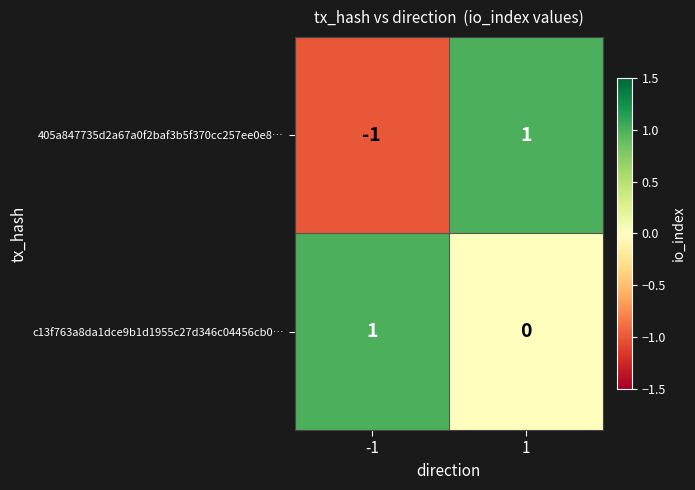

How many distinct data groups are displayed?

2